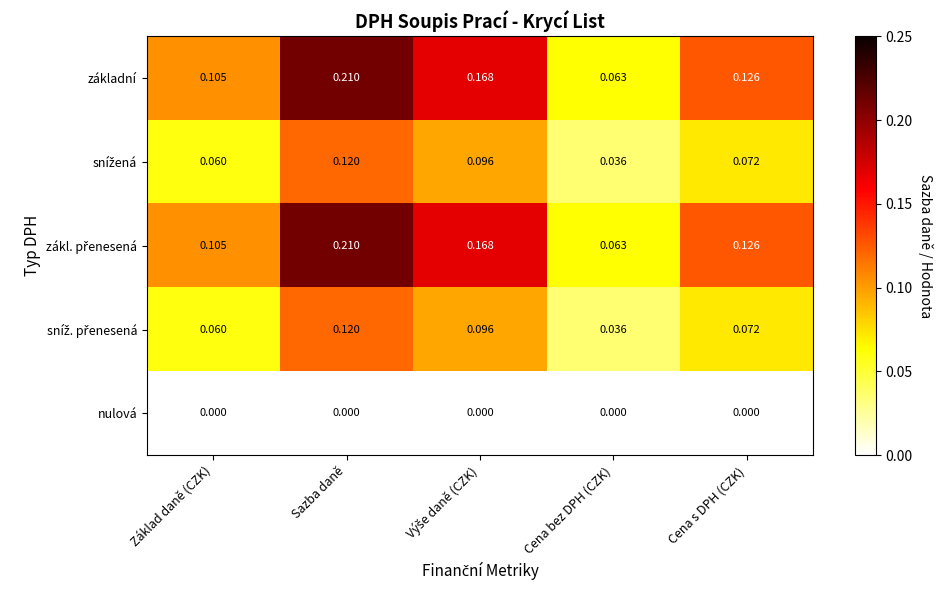

At which category does the chart reach its peak across all series?

Sazba daně